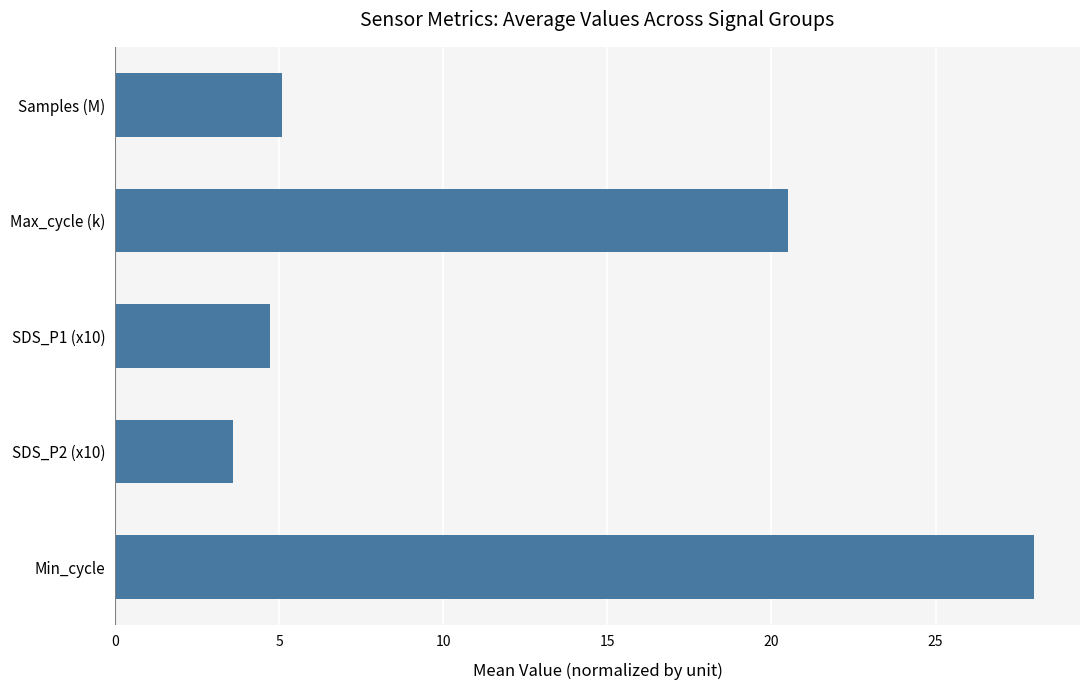

Where is the data nearest to the value 15?

Max_cycle (k)